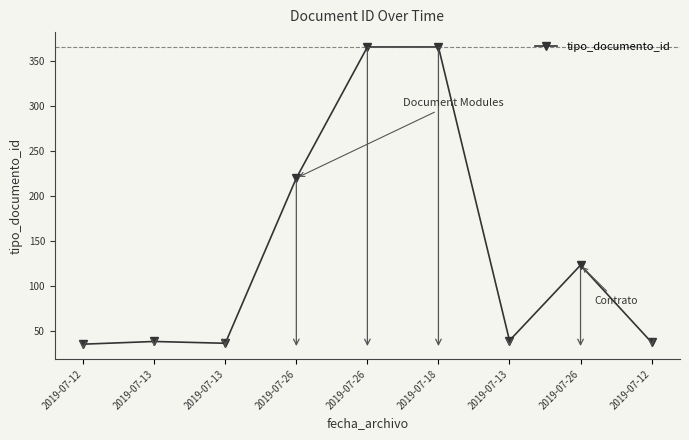

Rank the categories by value from lowest to highest.

2019-07-12, 2019-07-13, 2019-07-12, 2019-07-13, 2019-07-13, 2019-07-26, 2019-07-26, 2019-07-26, 2019-07-18